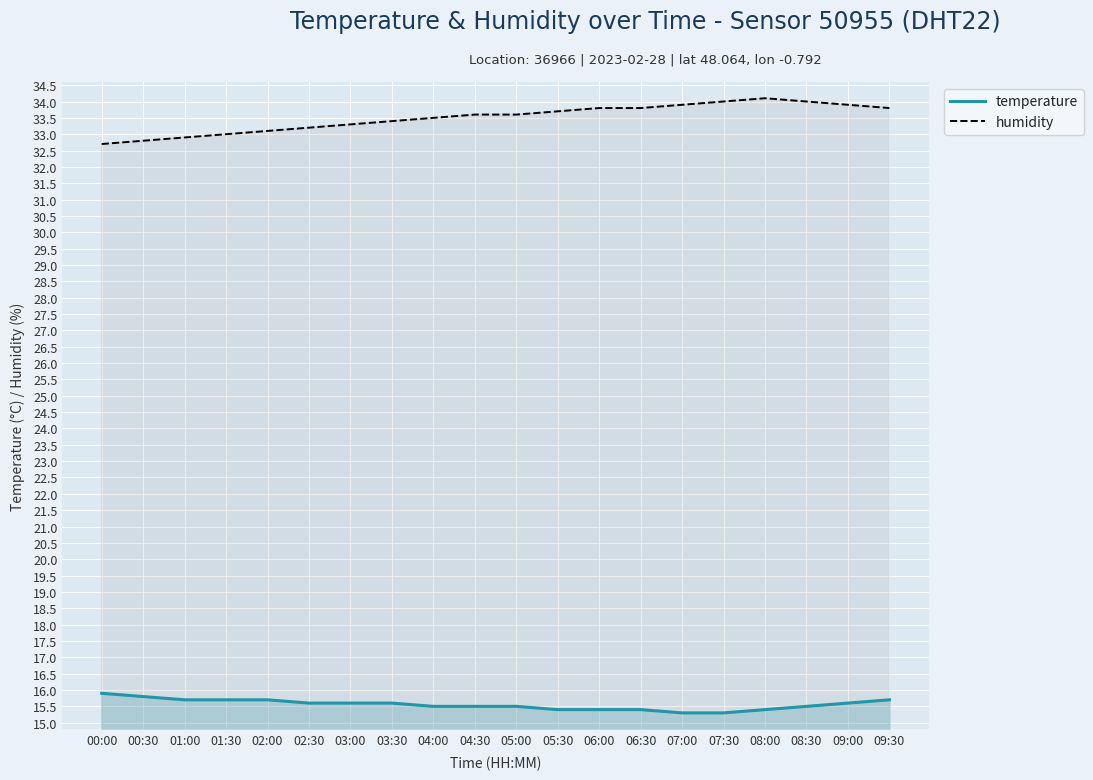

List the series in order of their overall mean, lowest first.

temperature, humidity